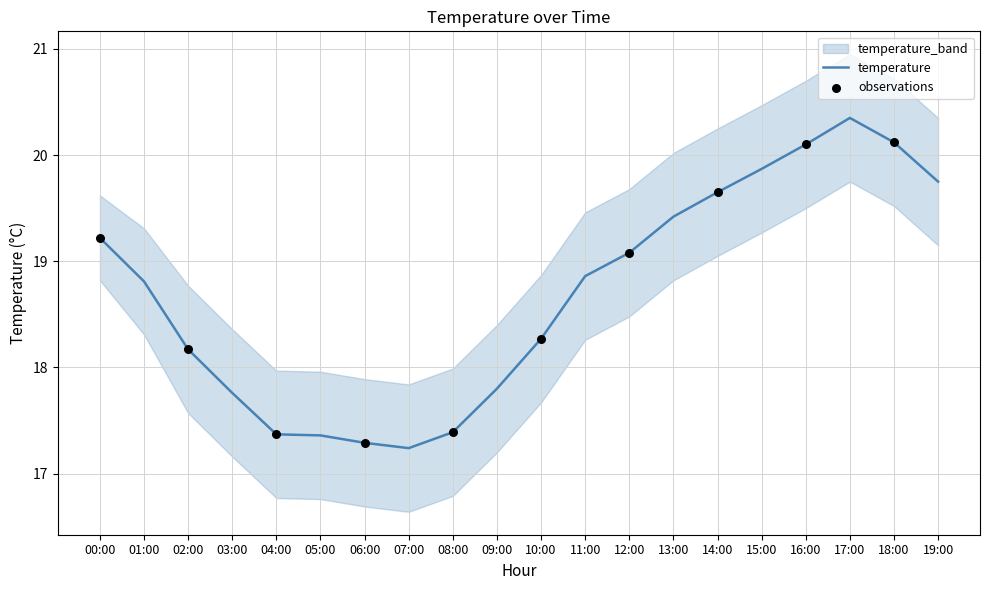

At which label does temperature first exceed 18?

00:00